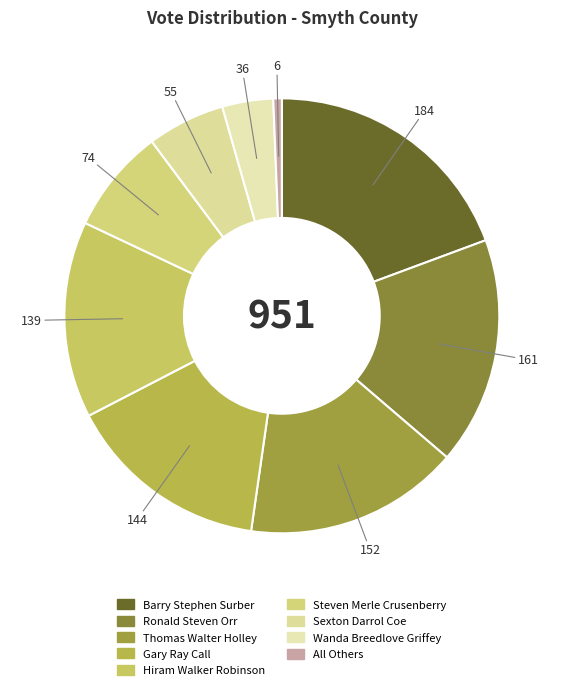

Is it true that Hiram Walker Robinson is 15% of the pie?

True